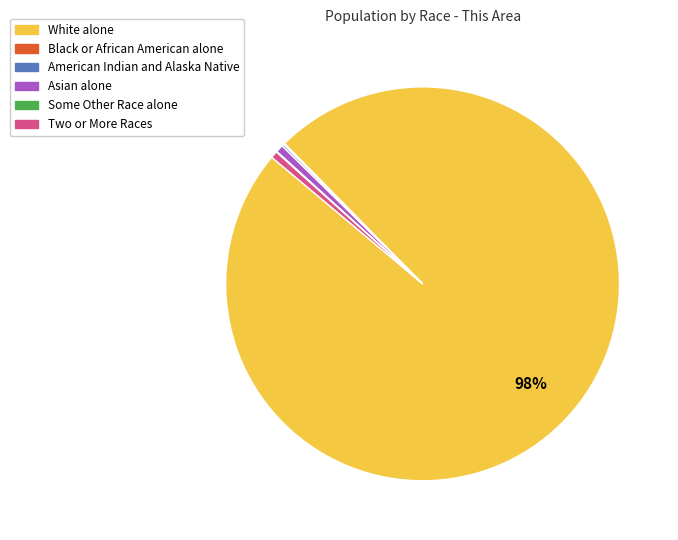

Is the sum of Asian alone and Two or More Races greater than half?

No